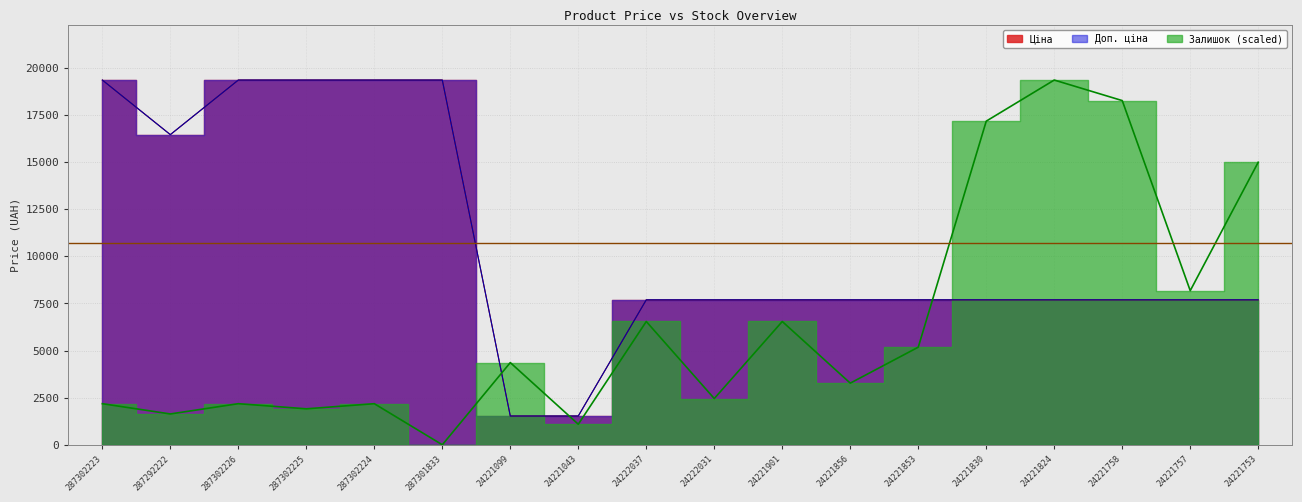

Is it true that Ціна equals 2333.1 at 24221099?

False